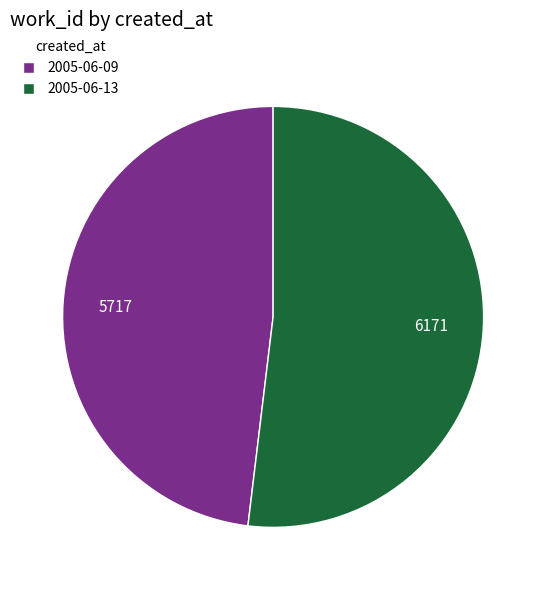

Between 2005-06-09 and 2005-06-13, which is larger?

2005-06-13